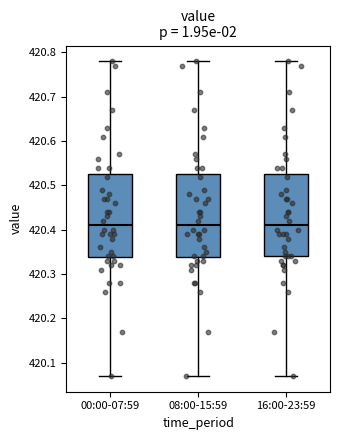

Where does the lower whisker of the box for 00:00-07:59 end on the y-axis? The values are not printed on the chart, so give them approximately, as read against the axis.

420.07